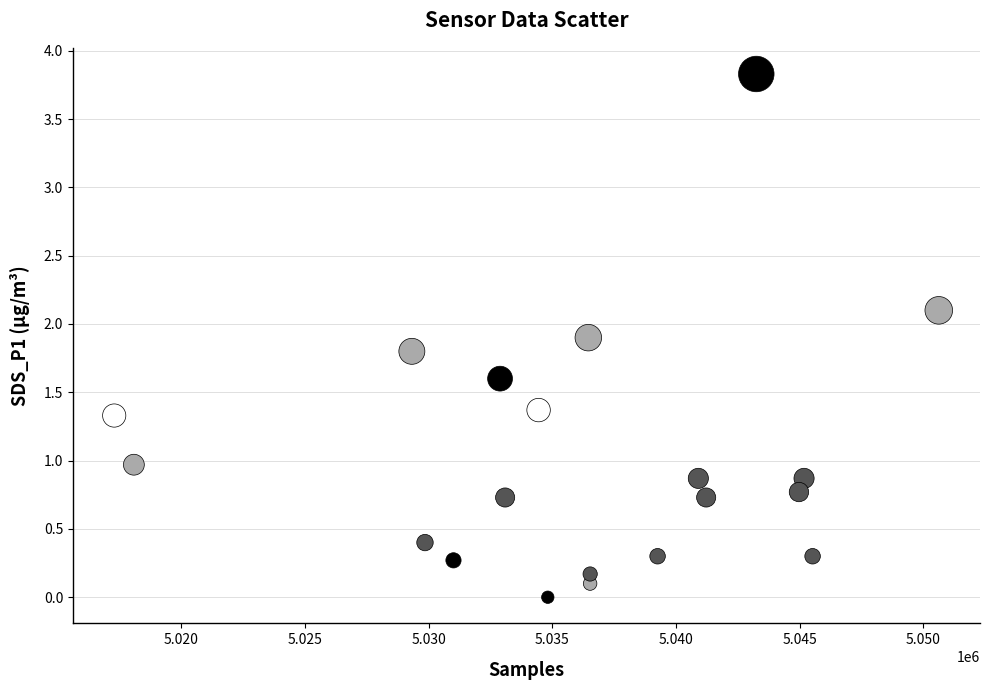

What is the range of X values (max minus min)?

33338.0